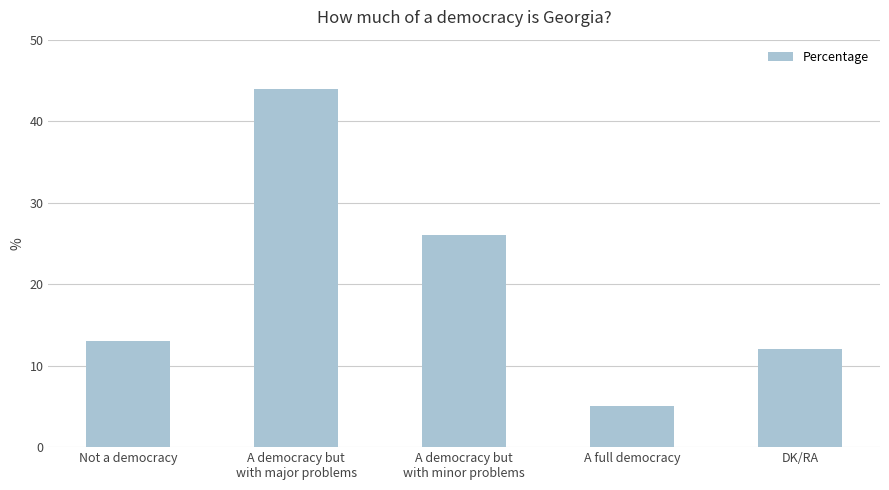

Reading left to right, extract all data points from this chart.

13	44	26	5	12